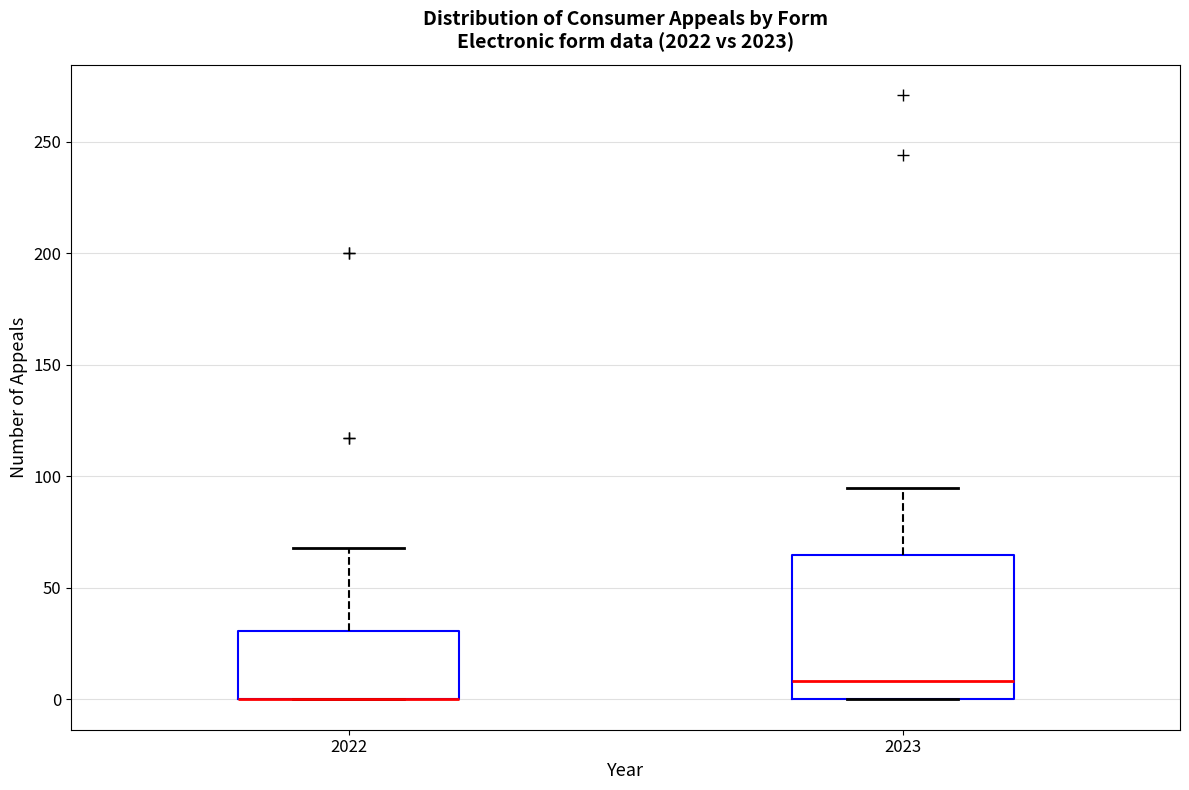

Reading left to right, transcribe this box plot: for each box, give where its median line is, the range the box spans, and where its two whiskers end, as read against the y-axis. The values are not printed on the chart, so give them approximately, as read against the axis.

2022: median 0 (drawn on the box's lower edge), box 0 to 30, whiskers 0 to 70
2023: median 10, box 0 to 65, whiskers 0 to 95